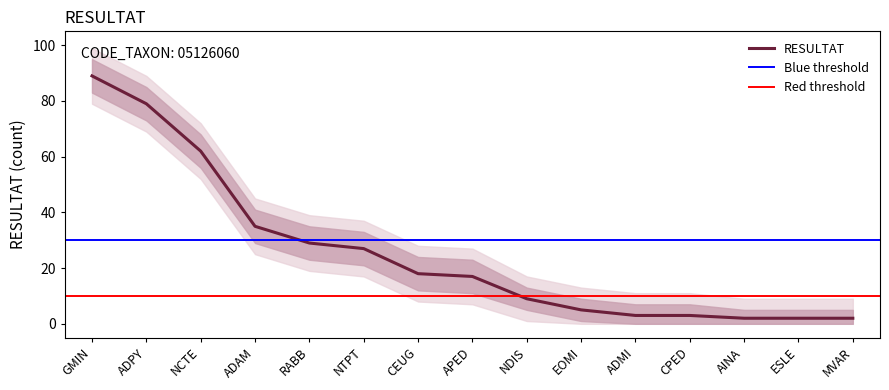

What is the value of the 3rd point from the left?

62